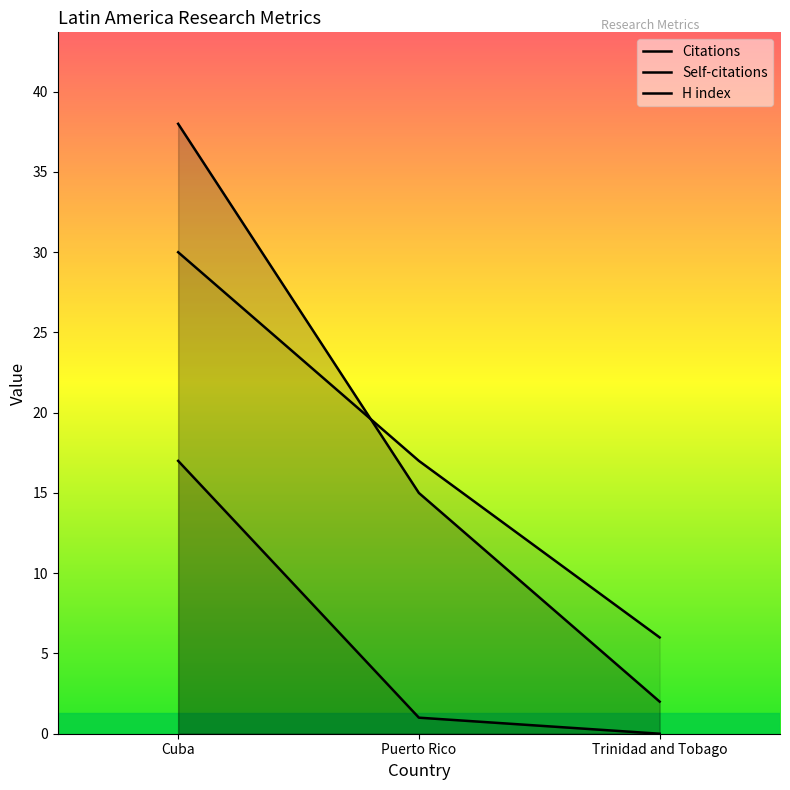

How many values in the Self-citations series exceed 1?

1